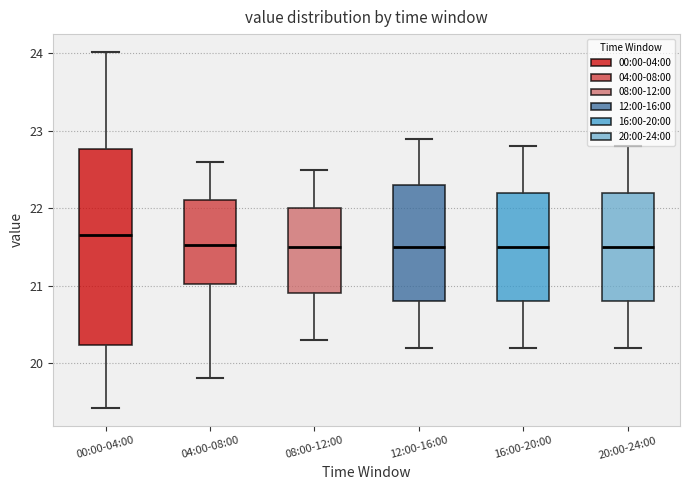

Which box's median line is the highest?

00:00-04:00